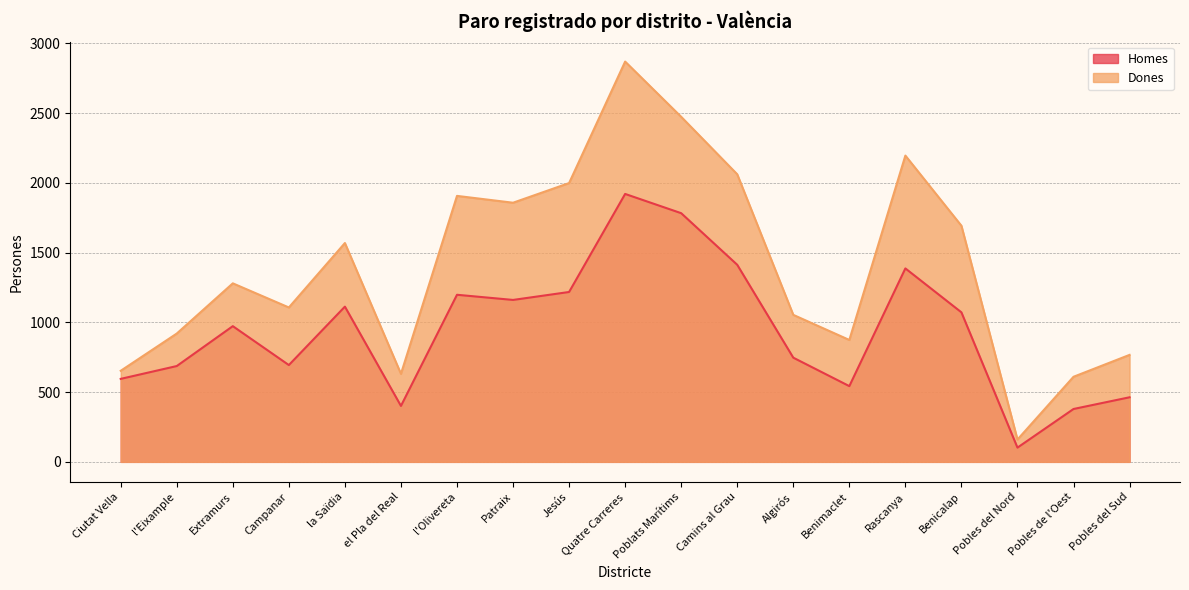

What is the sum of the Dones values at la Saïdia and Poblats Marítims?

4043